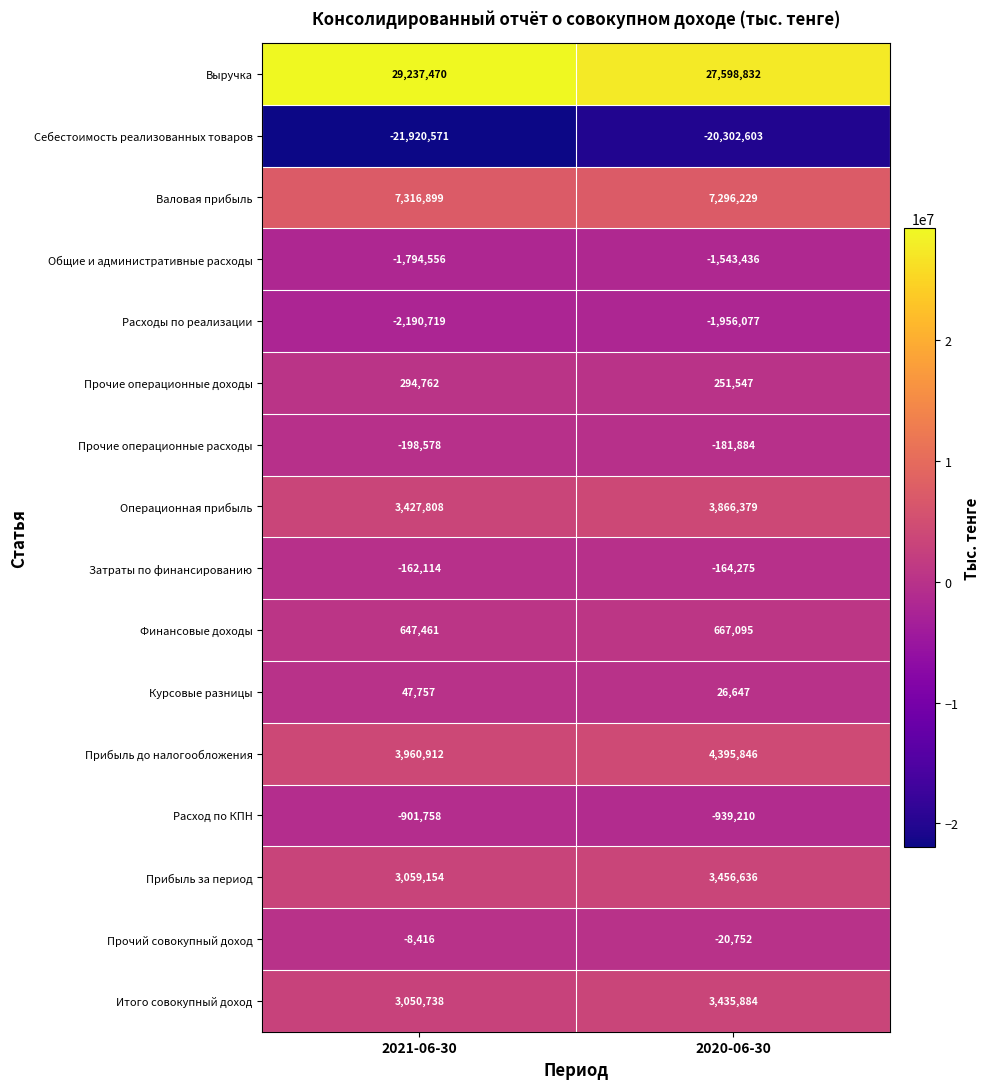

What is the smallest value displayed?

-21920571